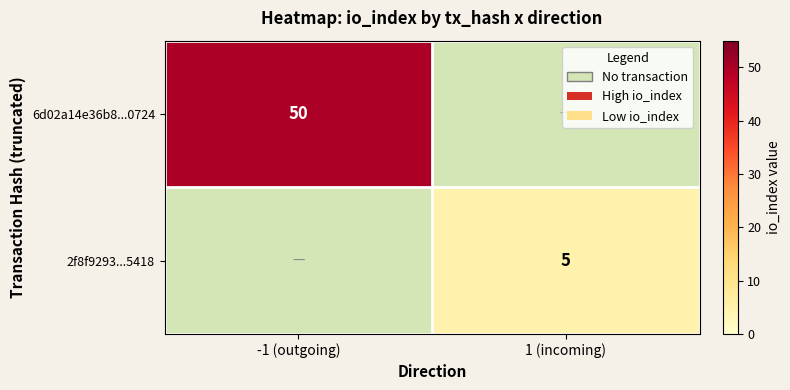

The value of 2f8f9293...5418 at 1 (incoming) is 8. True or false?

False